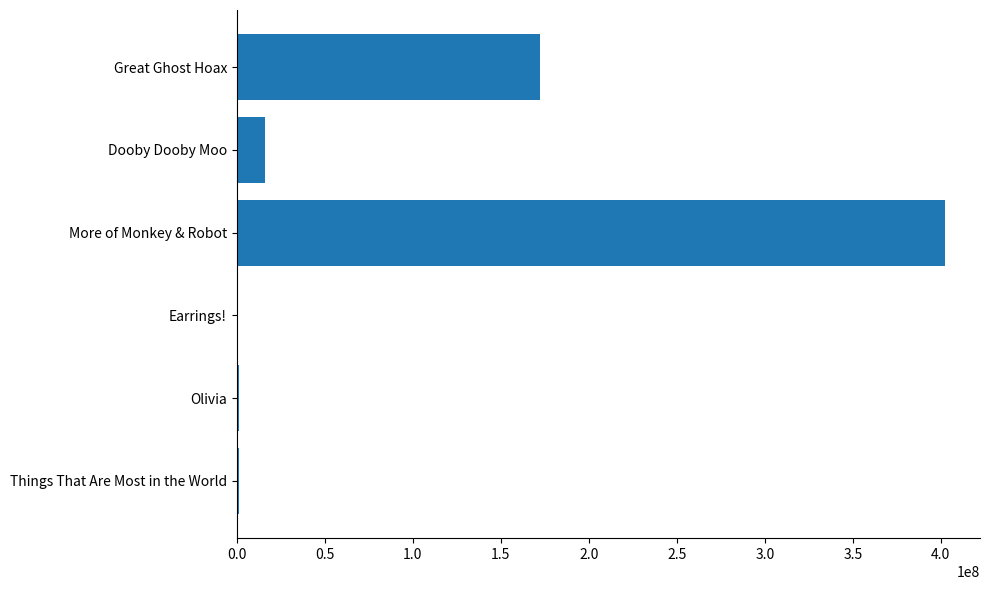

What is the sum of all values?

593273407